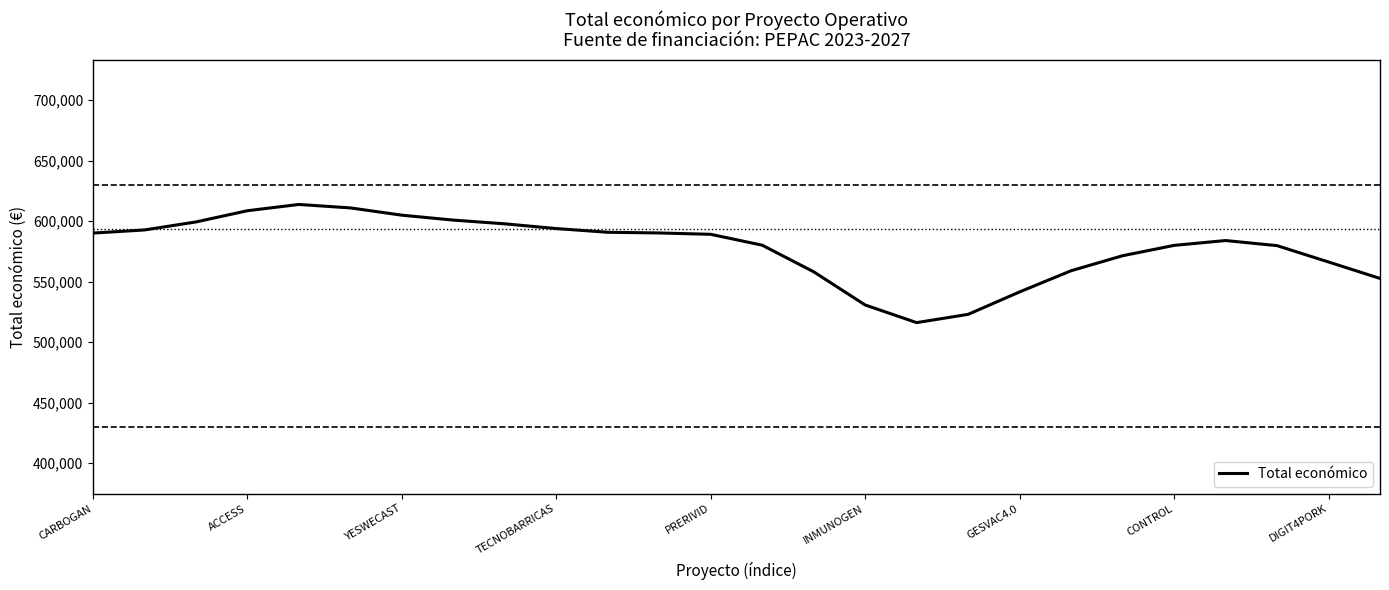

What is the difference between the maximum and minimum values?

97643.0